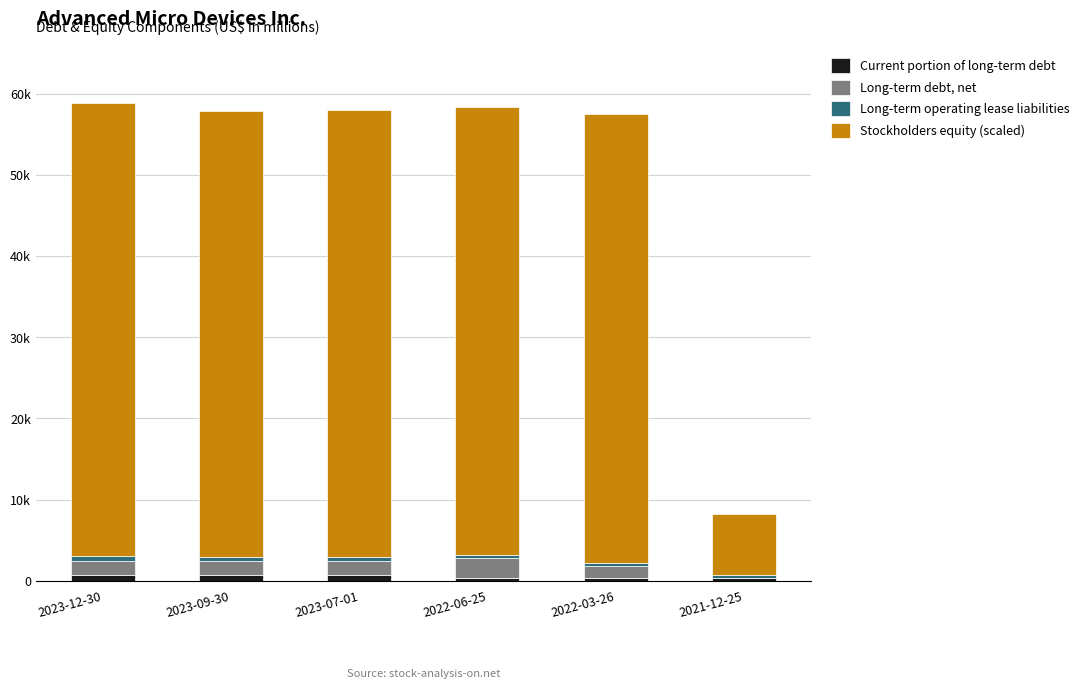

What is the average value of the Long-term debt, net series?

1514